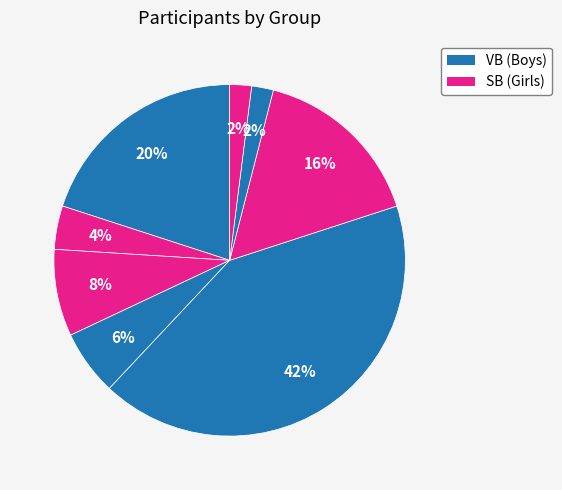

How many segments does this pie chart have?

8